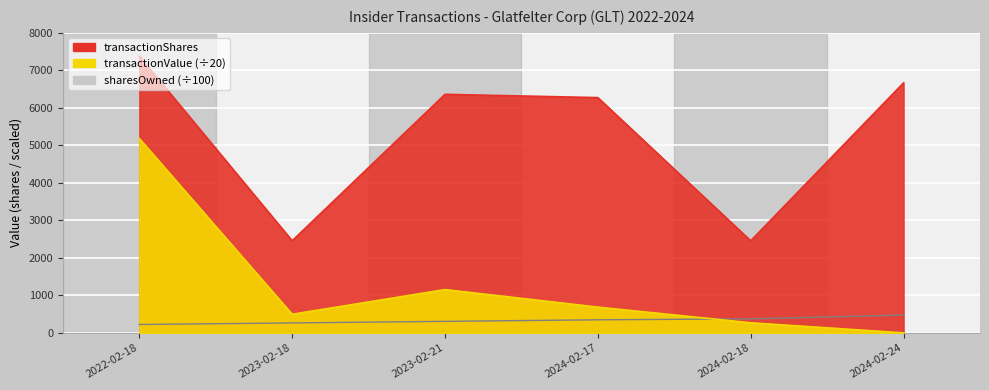

True or false: transactionShares has a value of 2455.0 at 2024-02-18.

True